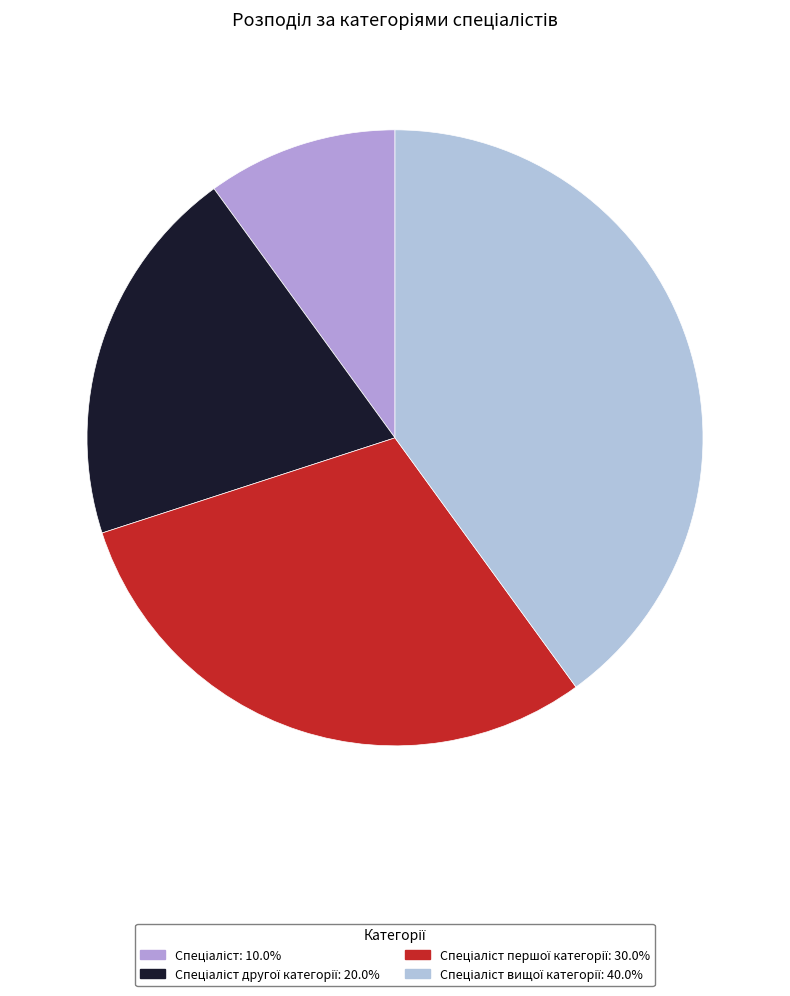

Is there any slice that represents more than half of the pie?

No